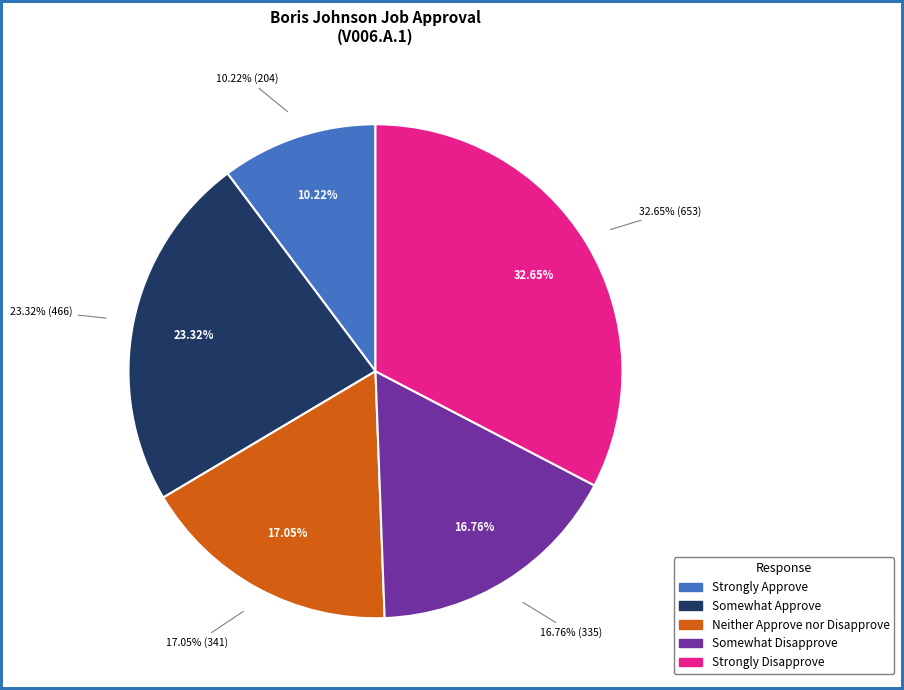

The Somewhat Disapprove slice represents 26% of the pie. True or false?

False